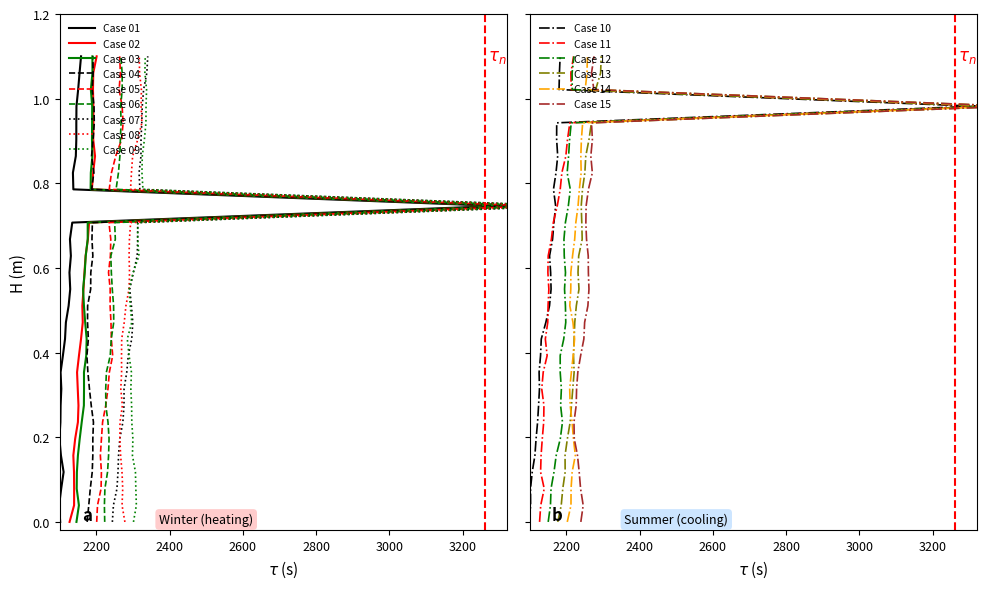

True or false: Base Min has a value of 1 at Medication.batch.modifierExtension.

False